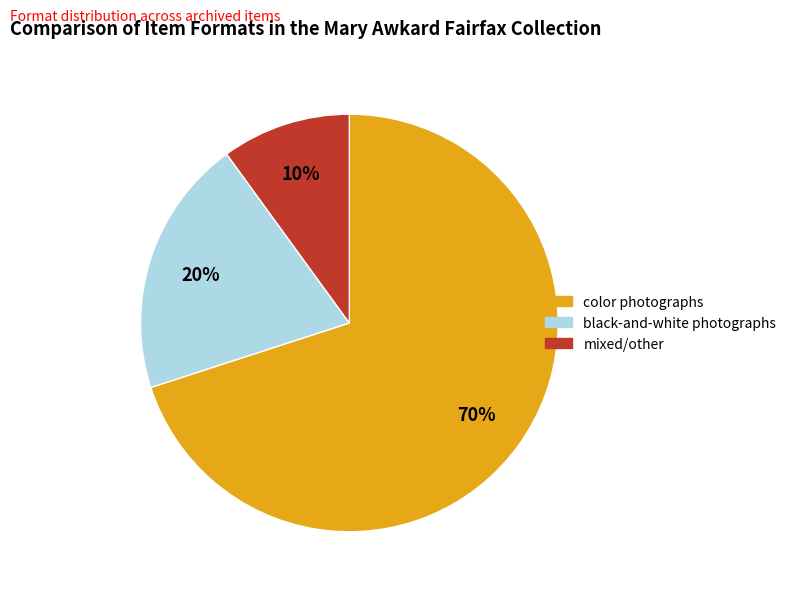

To the nearest percent, what is the average slice percentage?

33%